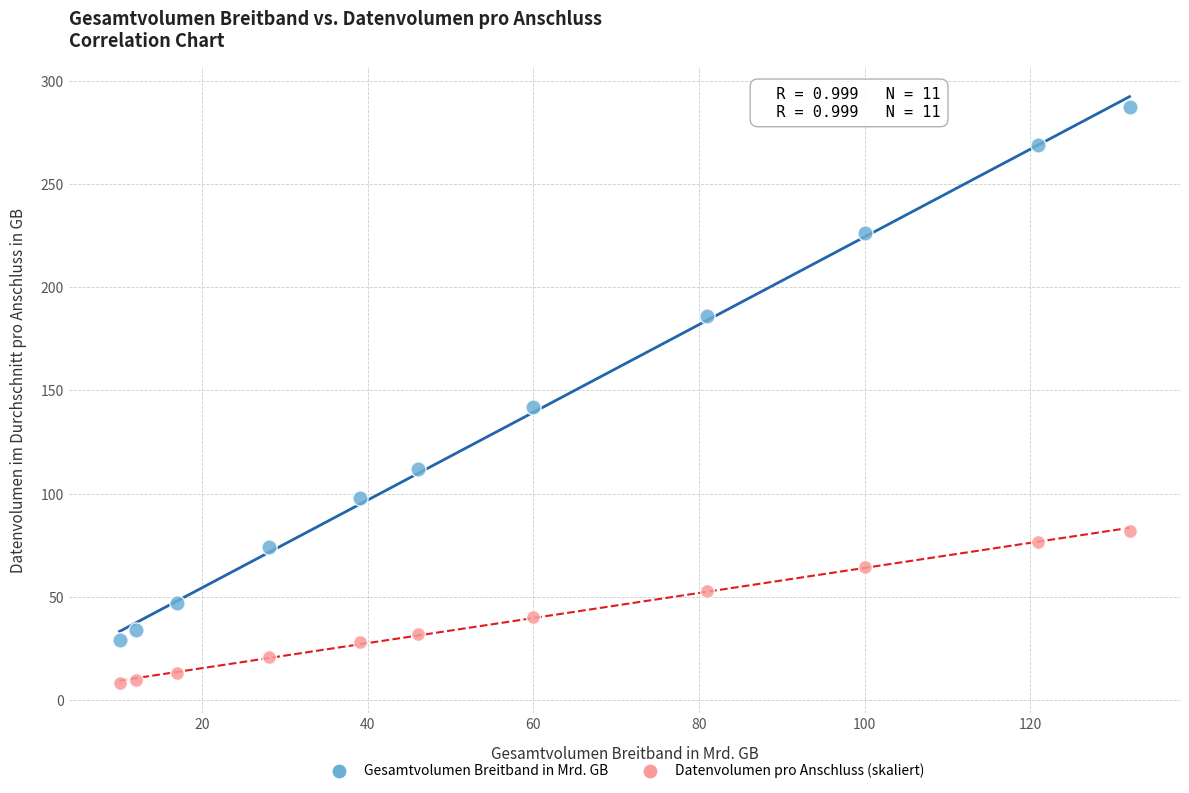

Across all series, what Y value is closest to 147?

142.0